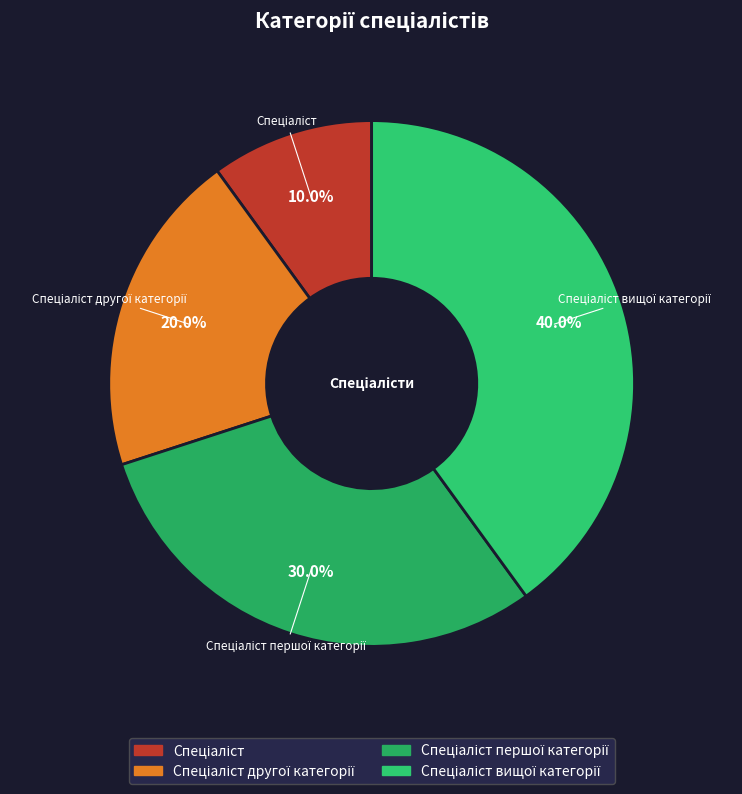

Is there a majority slice in this chart?

No